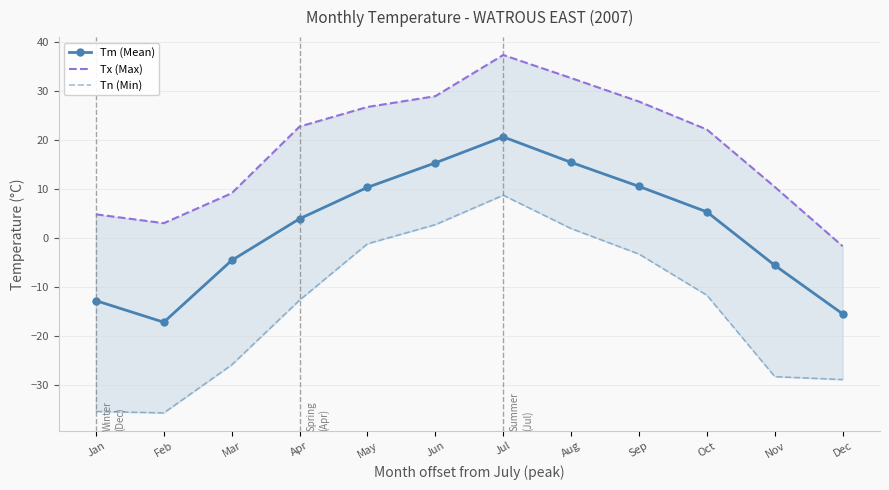

Which series has the largest total across all categories?

Tx (Max)